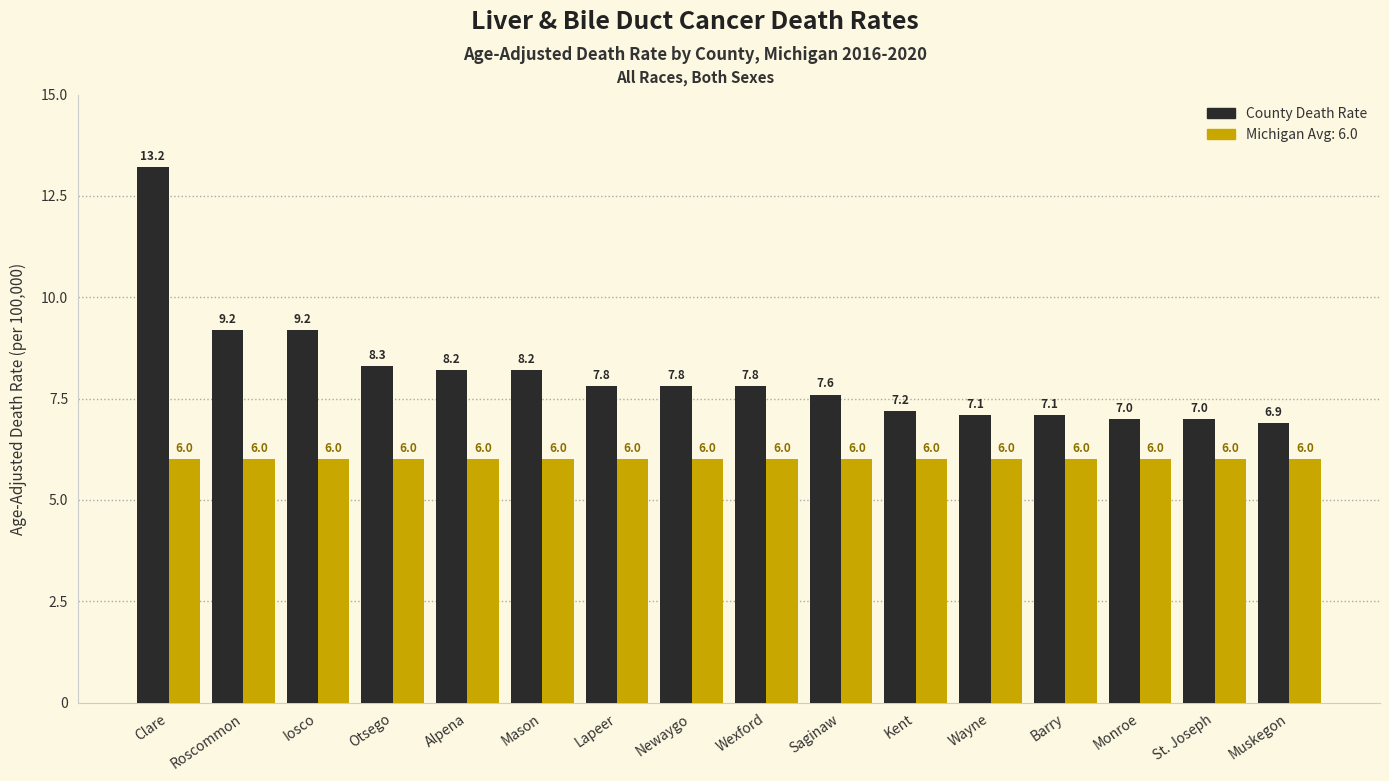

What is the total value across all series at St. Joseph?

13.0